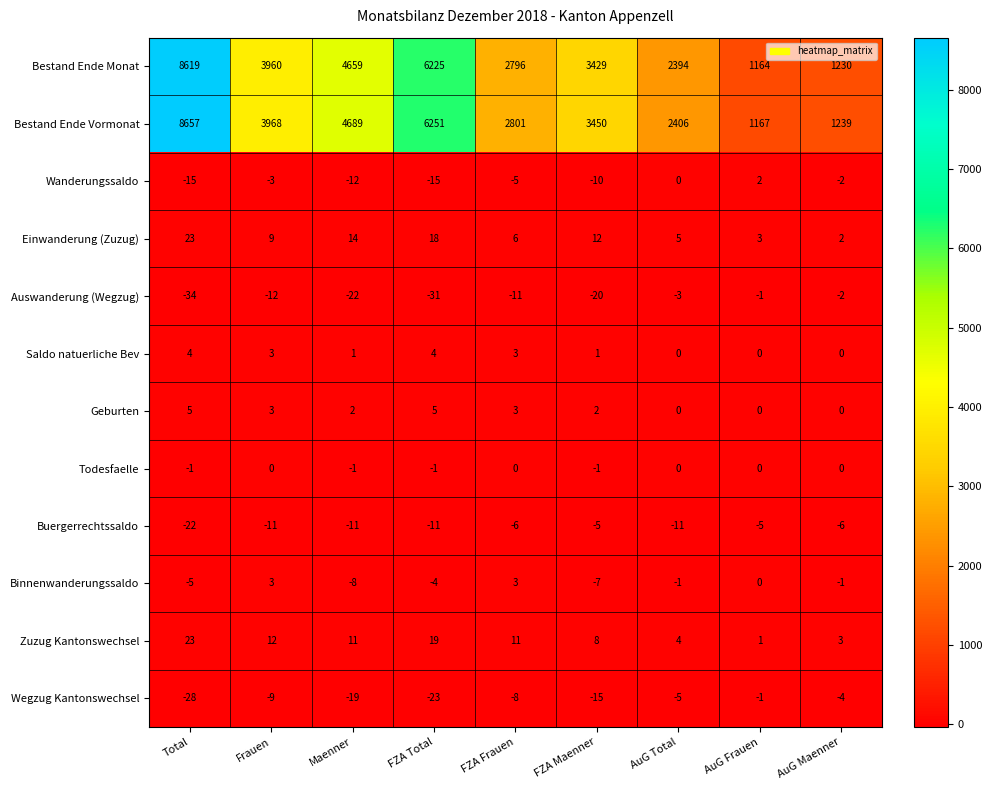

What is the sum of all Zuzug Kantonswechsel values?

92